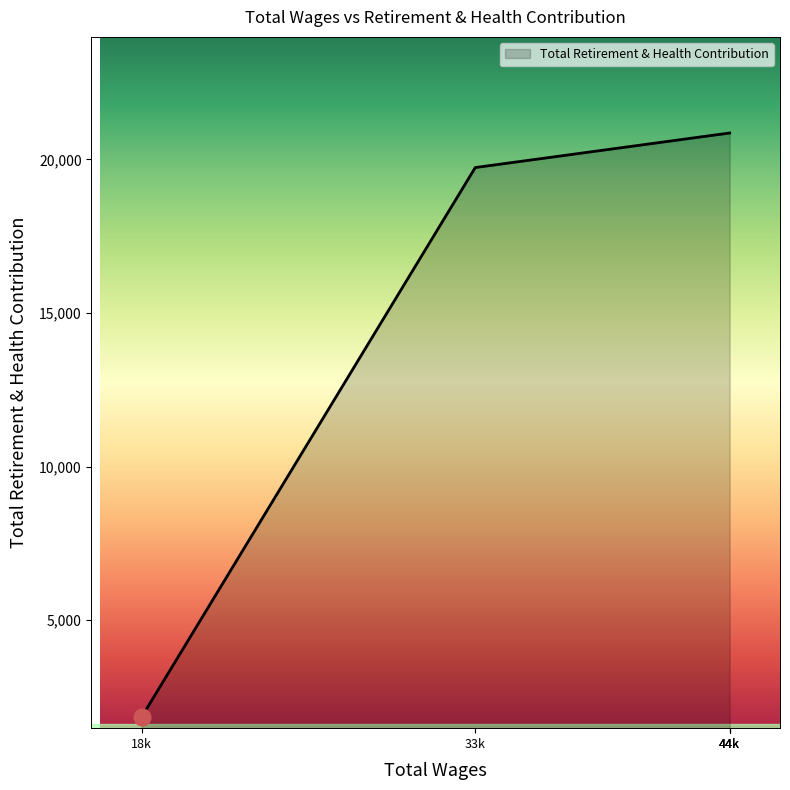

What is the smallest value displayed?

1854